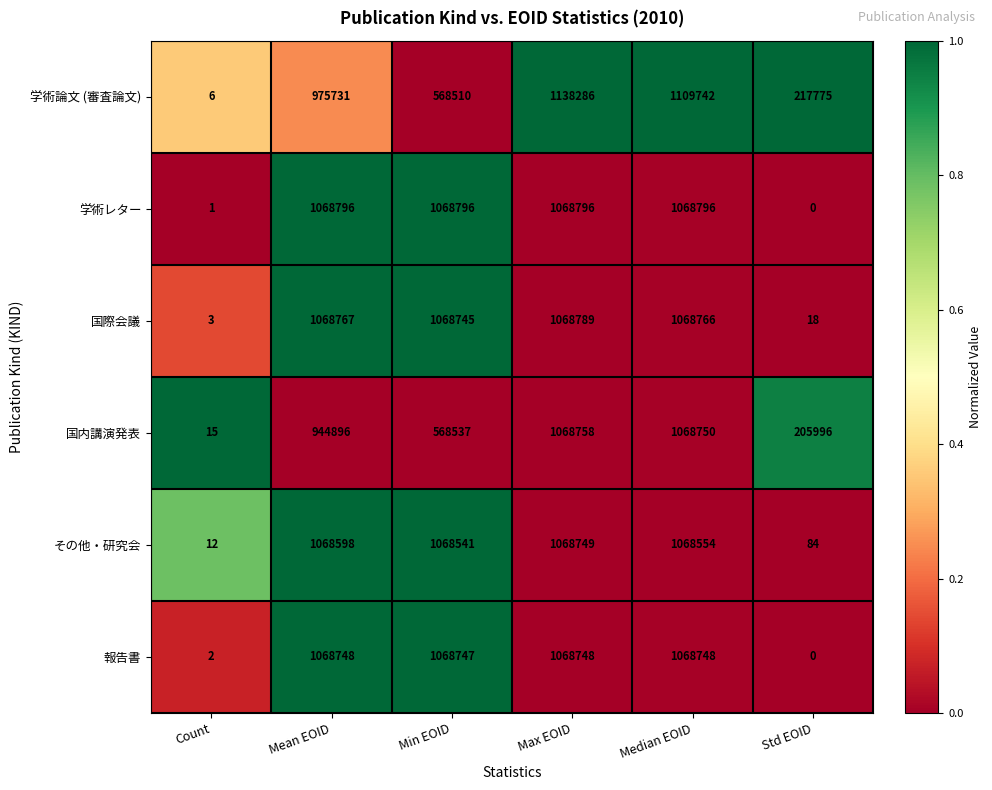

How many categories are shown in the chart?

6